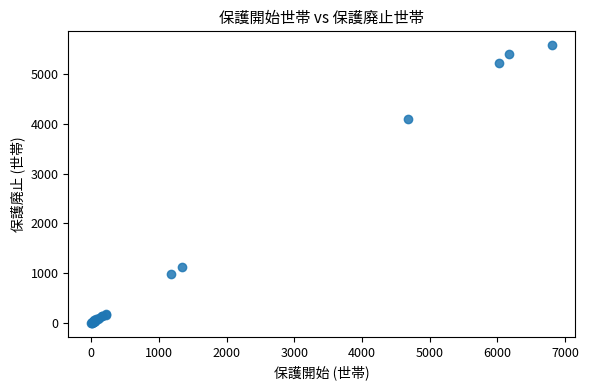

What Y value in the scatter plot is closest to 2789?

4103